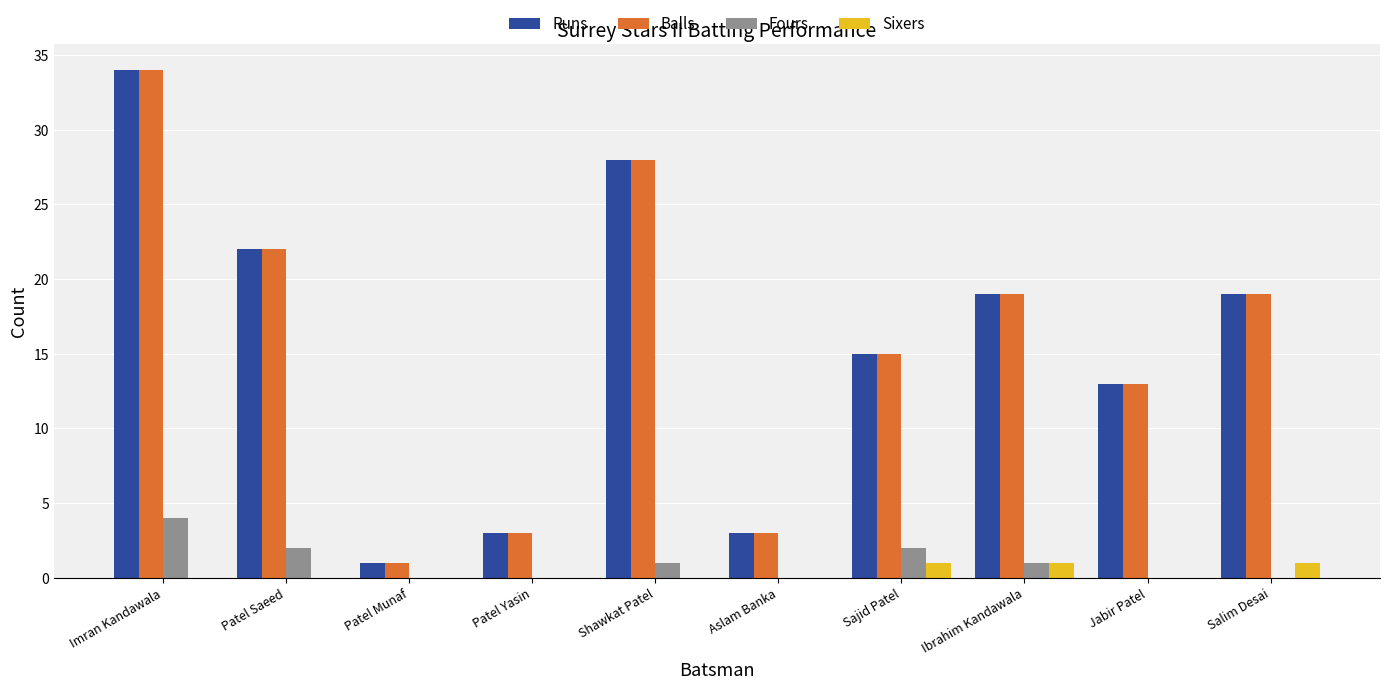

Is the value of Sixers at Jabir Patel greater than the value of Balls at Patel Yasin?

No